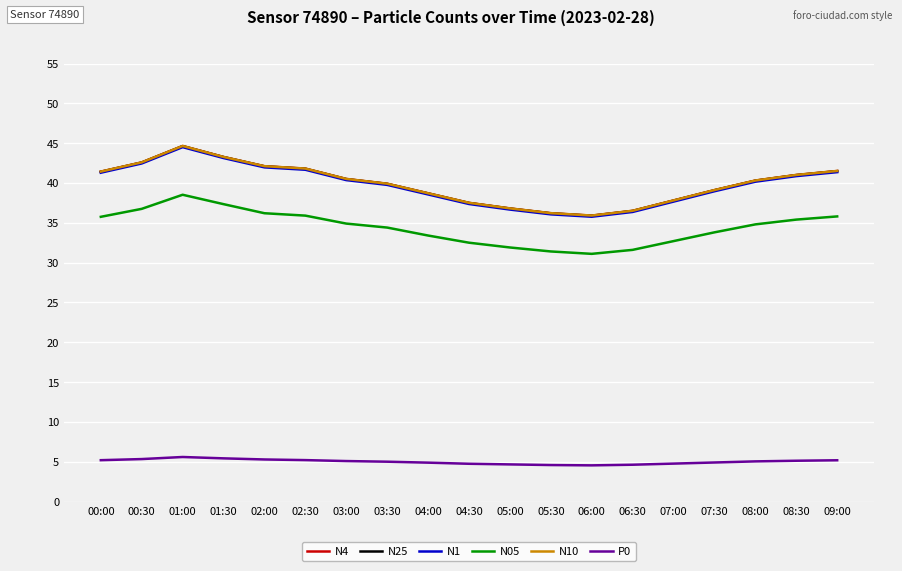

Does the chart have visible grid lines?

Yes